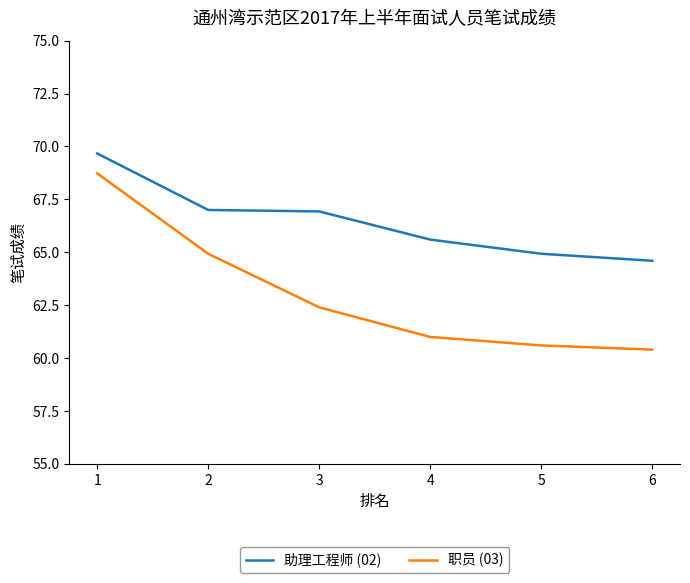

True or false: 助理工程师 (02) has a value of 33.5 at 5.

False